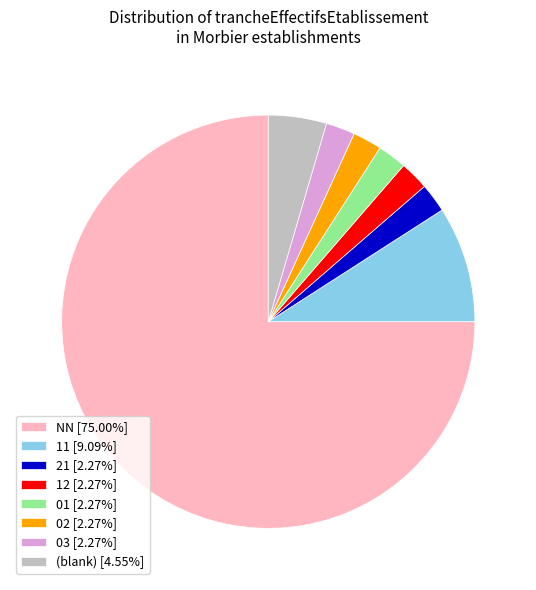

Combined, do 01 [2.27%] and 03 [2.27%] account for over 50%?

No